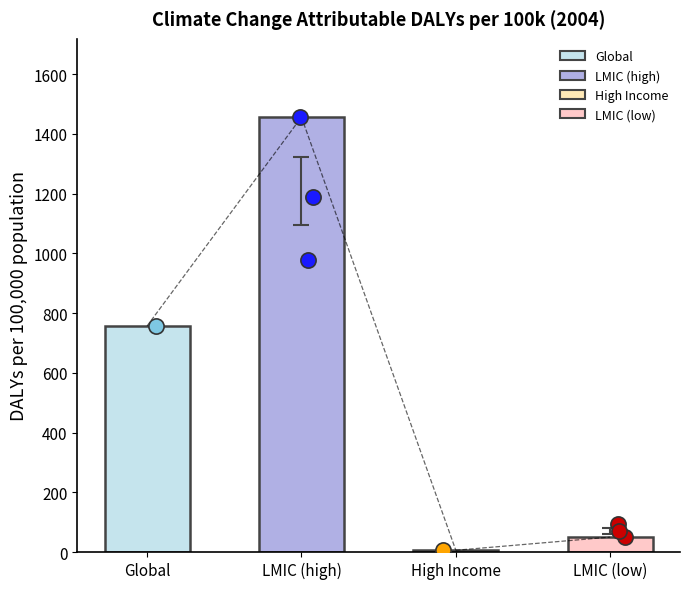

Between 6 and 7, which is larger?

7